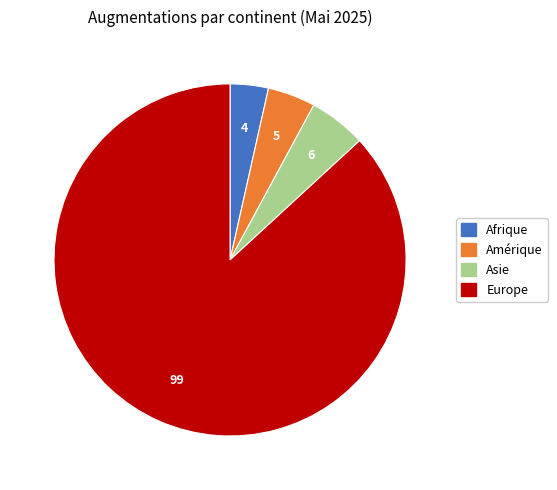

Does any single category account for the majority?

Yes